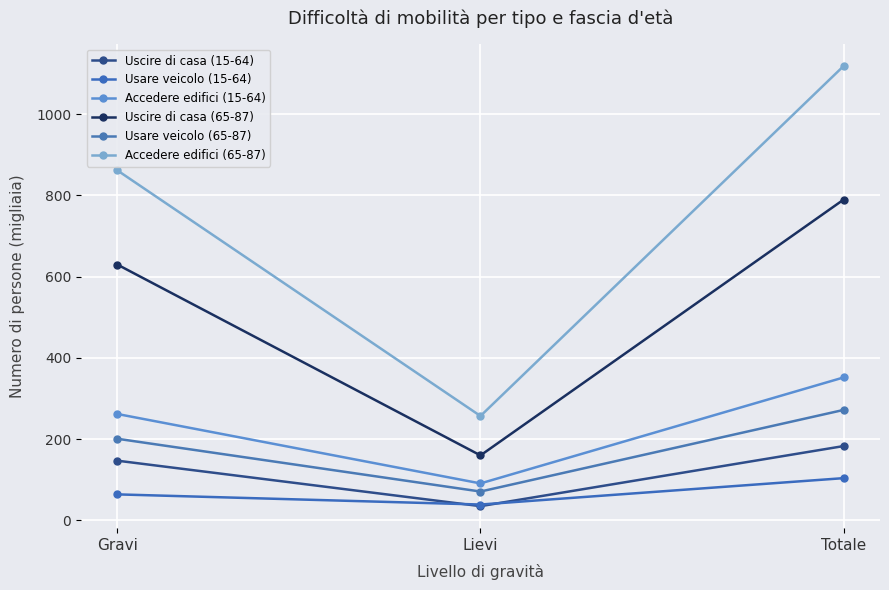

Does the chart have visible grid lines?

Yes